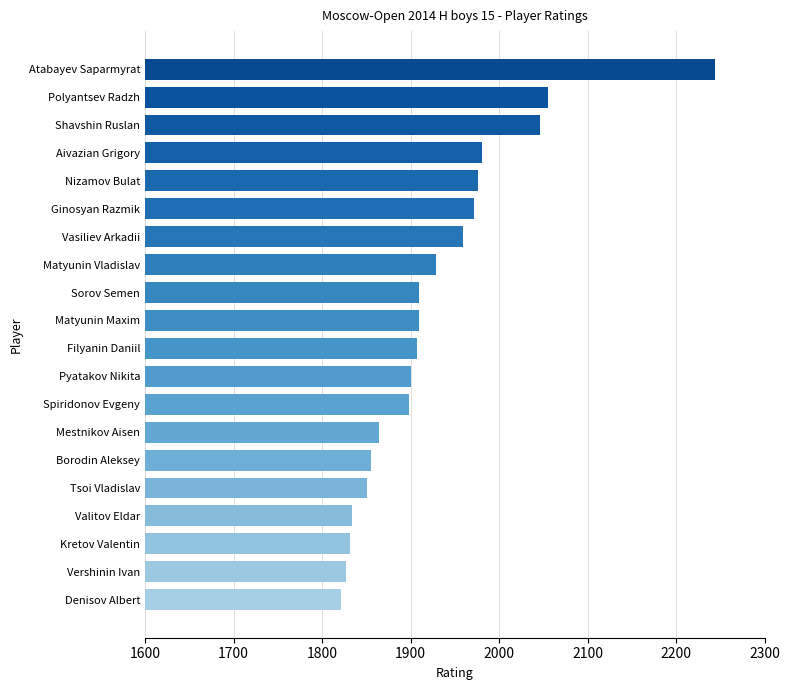

Which label corresponds to the smallest value in the chart?

Denisov Albert